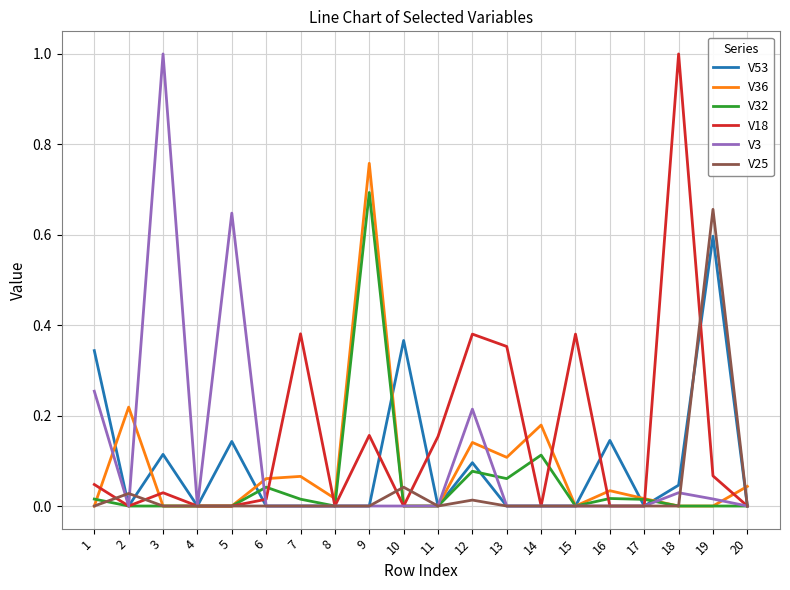

What is the greatest value displayed?

1.0